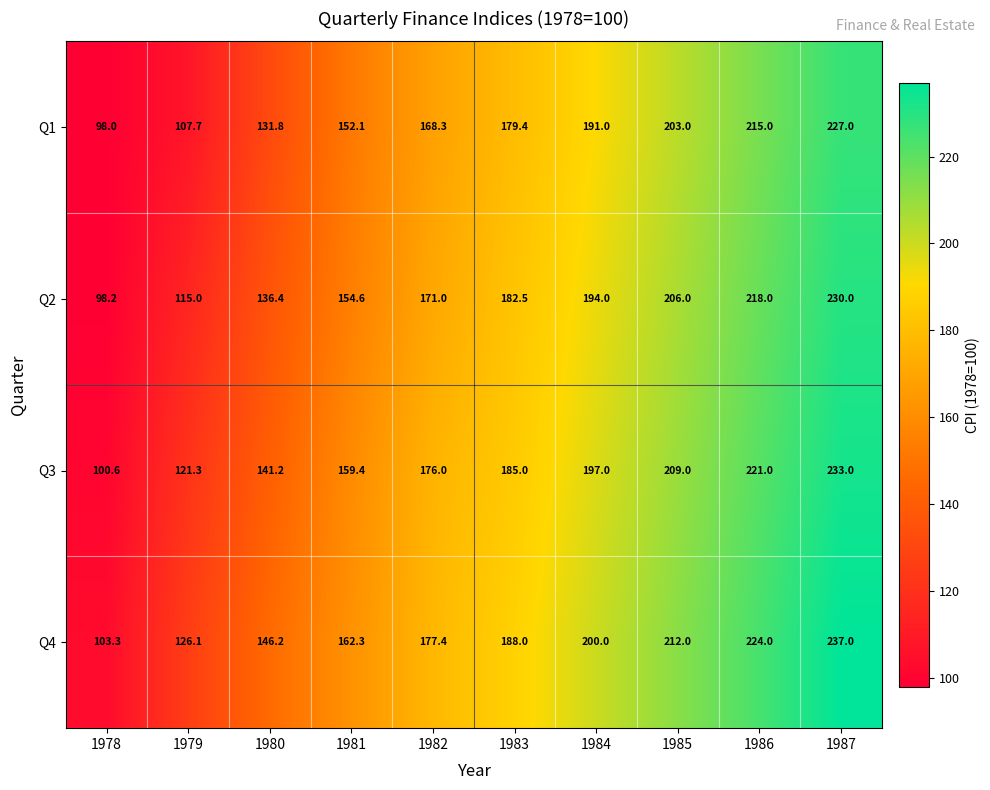

At how many categories does at least one series exceed 203?

3